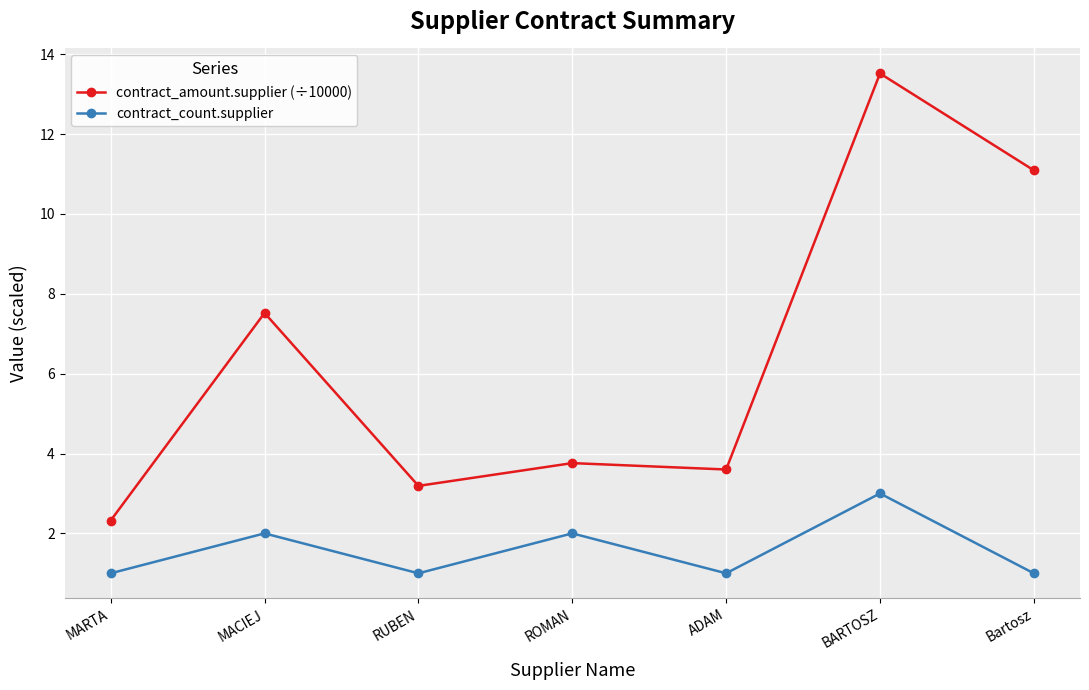

What is the total value across all series at ADAM?

4.6